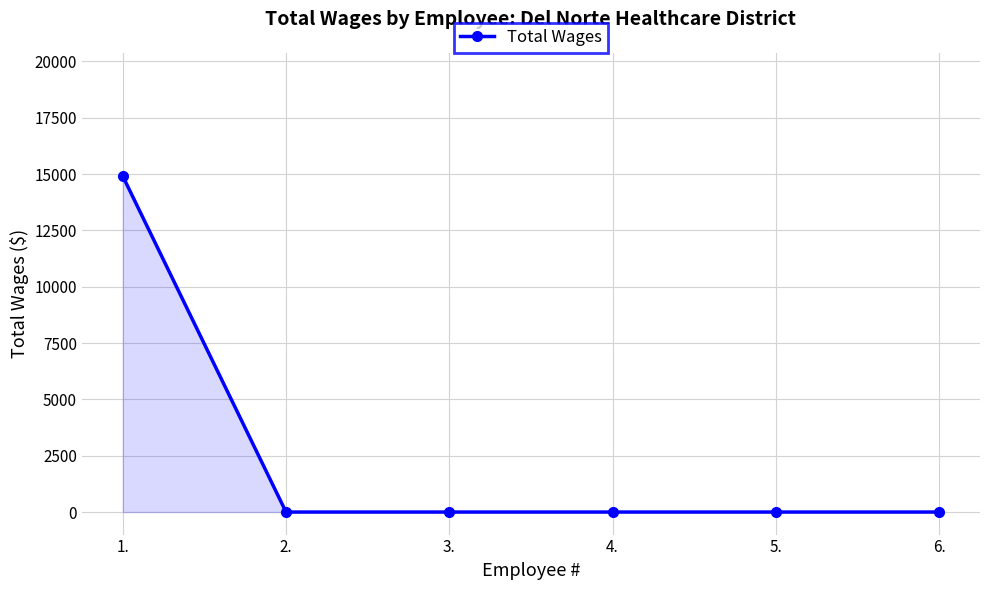

Reading right to left, transcribe all the data shown in this chart.

0	0	0	0	0	14907